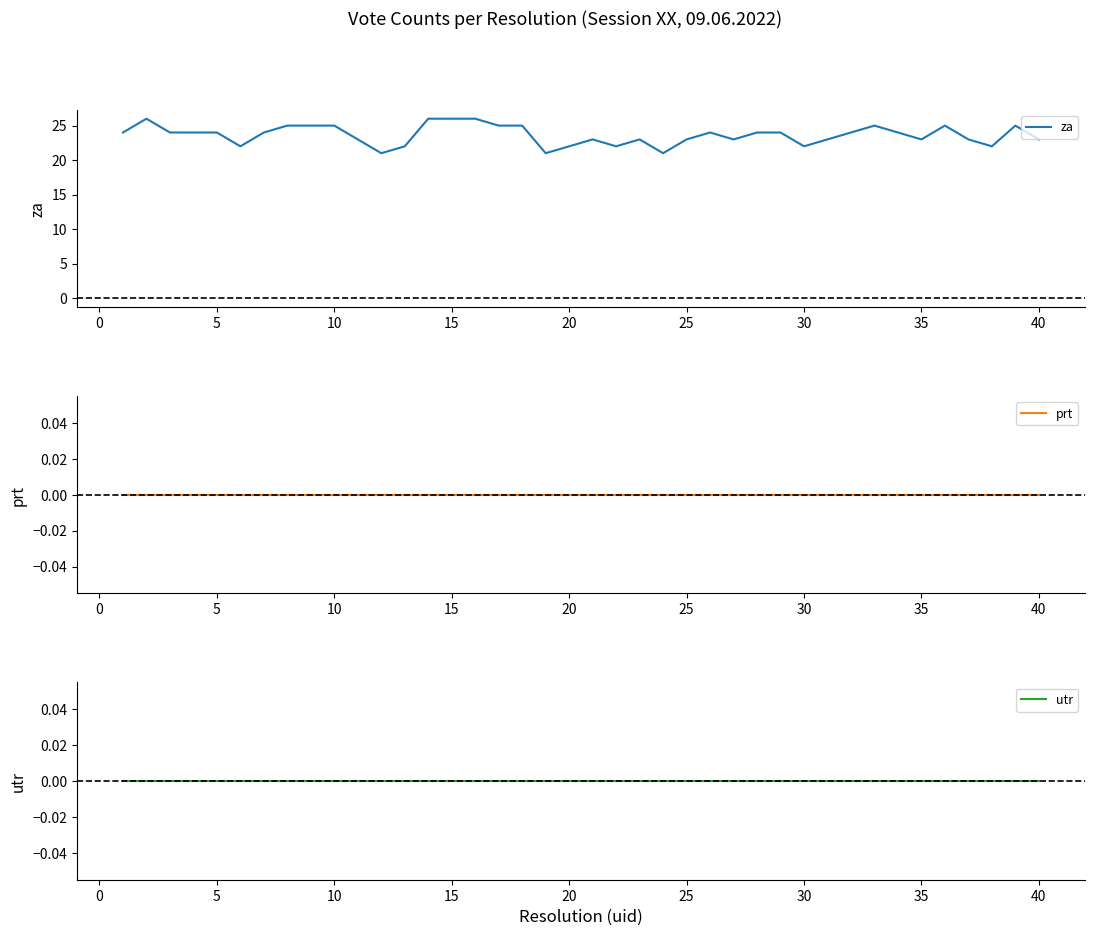

What is the lowest value of the za series?

21